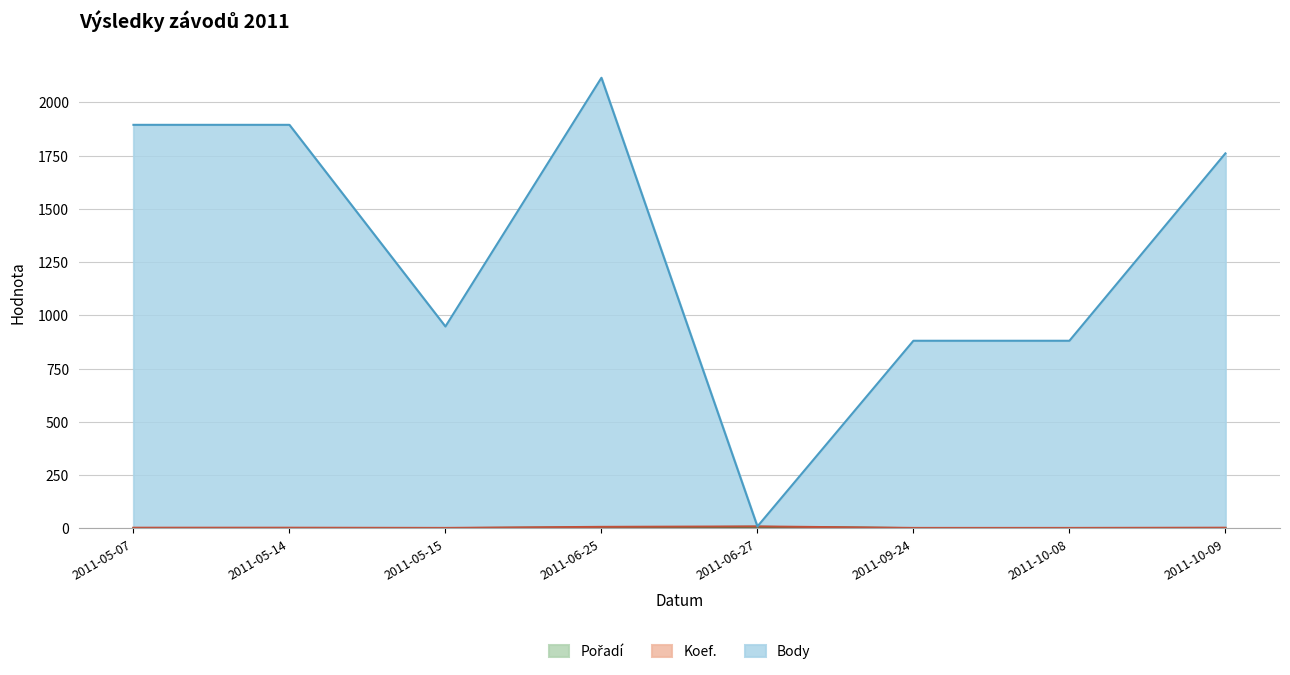

At which category is the sum across all series the highest?

2011-06-25